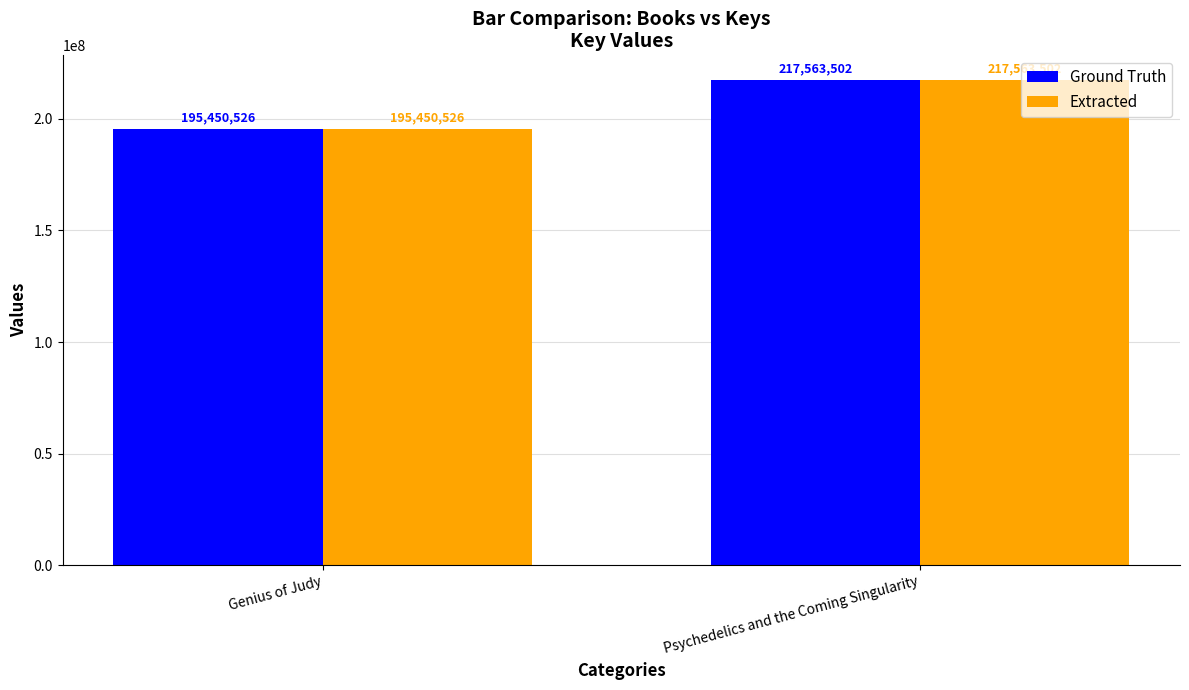

Reading right to left, what are all the values shown in this chart?

Ground Truth: Psychedelics and the Coming Singularity=217563502	Genius of Judy=195450526
Extracted: Psychedelics and the Coming Singularity=217563502	Genius of Judy=195450526